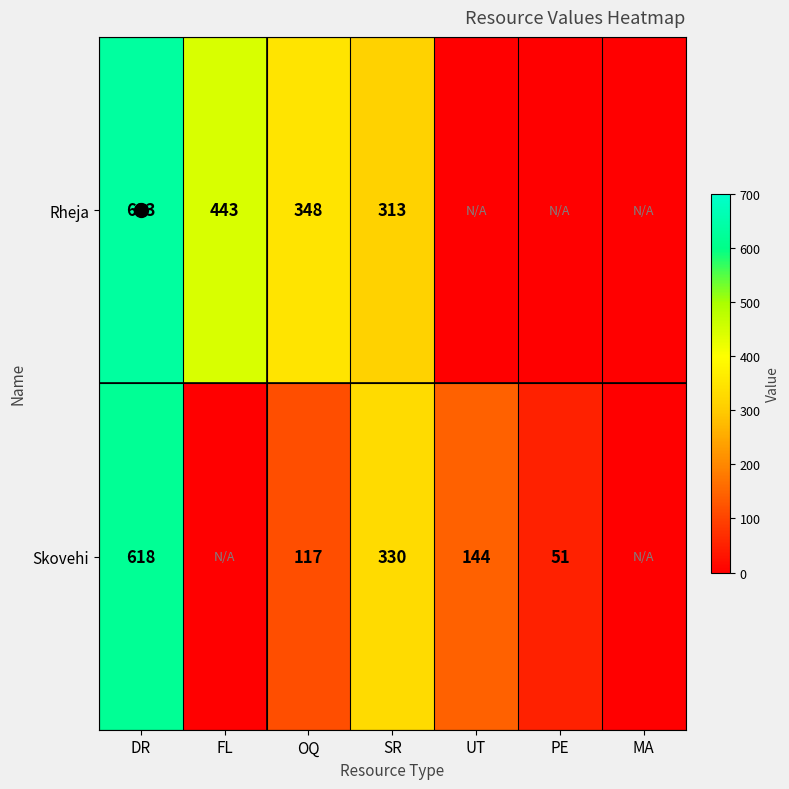

The Rheja series shows 313 at SR. True or false?

True